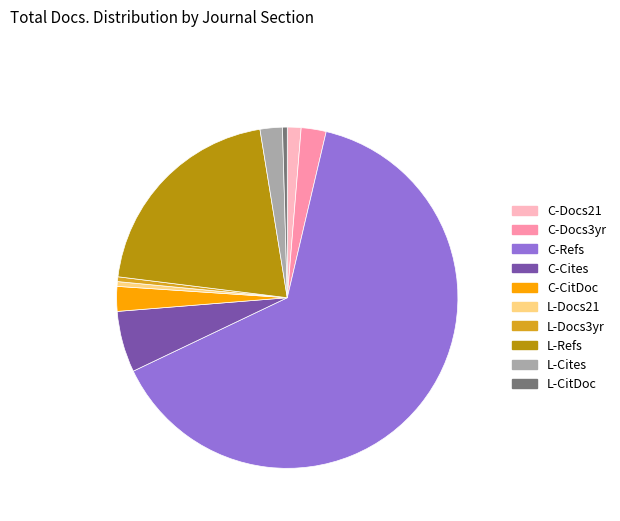

Does any single category account for the majority?

Yes